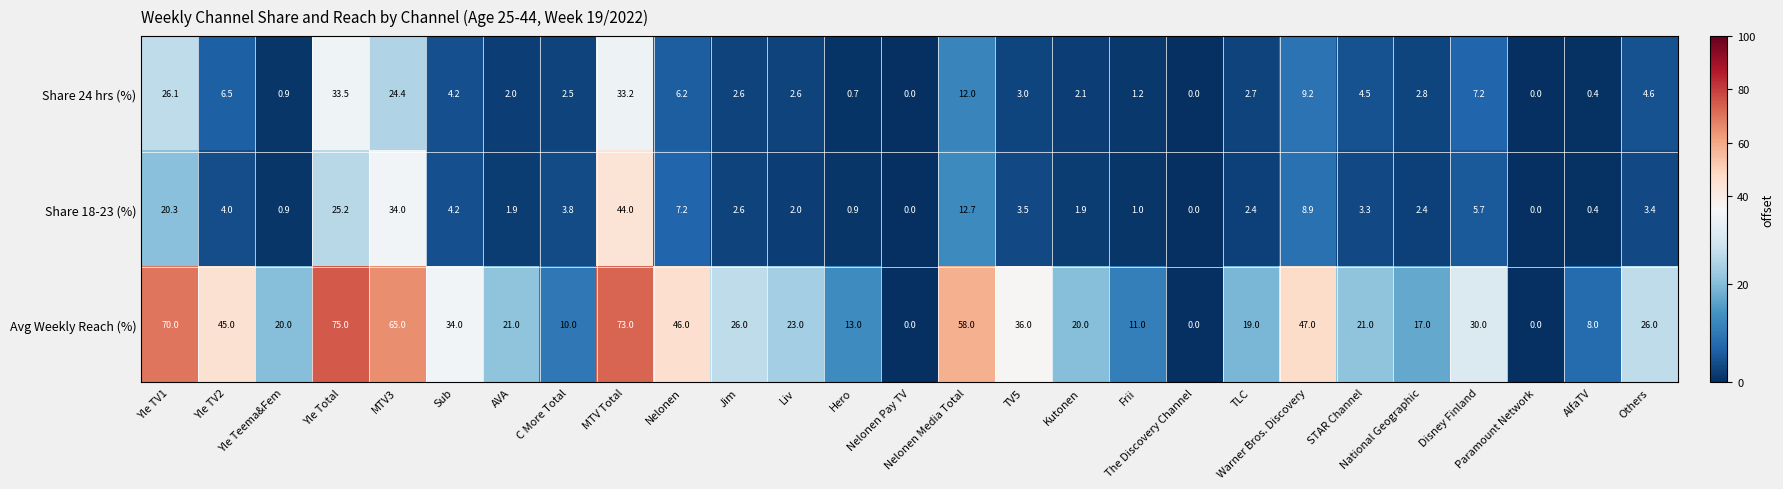

At how many categories does at least one series exceed 6?

24